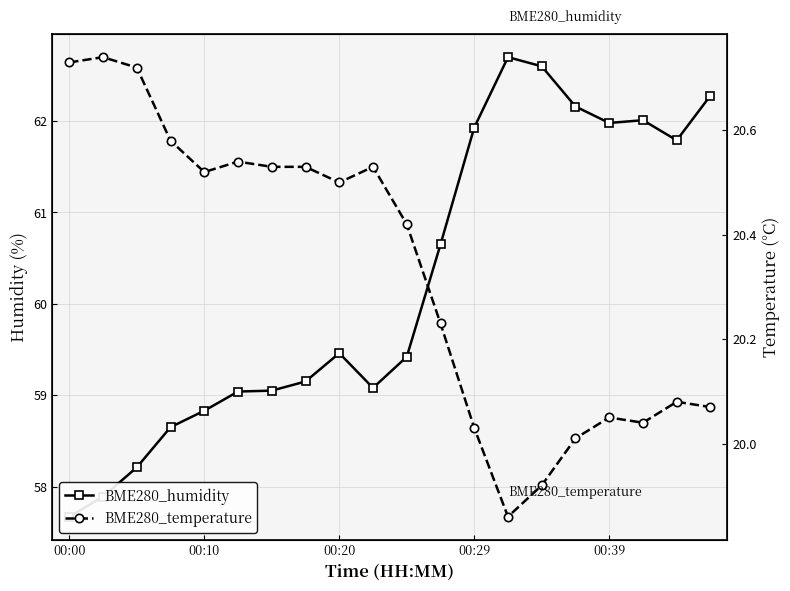

At which label does BME280_temperature reach its minimum?

13